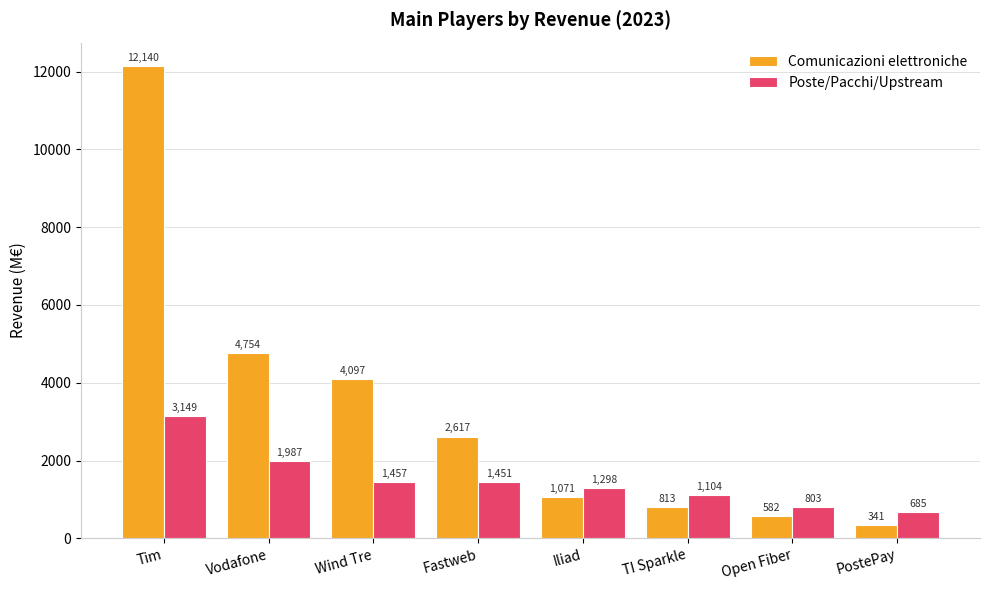

Which series changed the most between Vodafone and PostePay?

Comunicazioni elettroniche